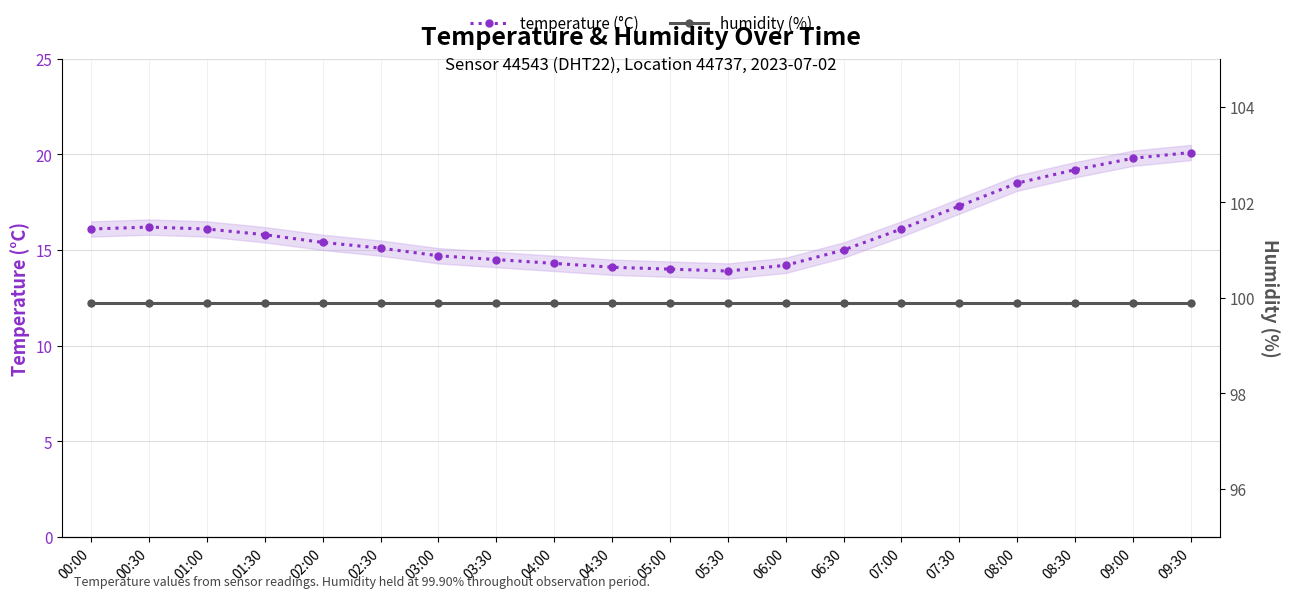

Does the chart have visible grid lines?

Yes